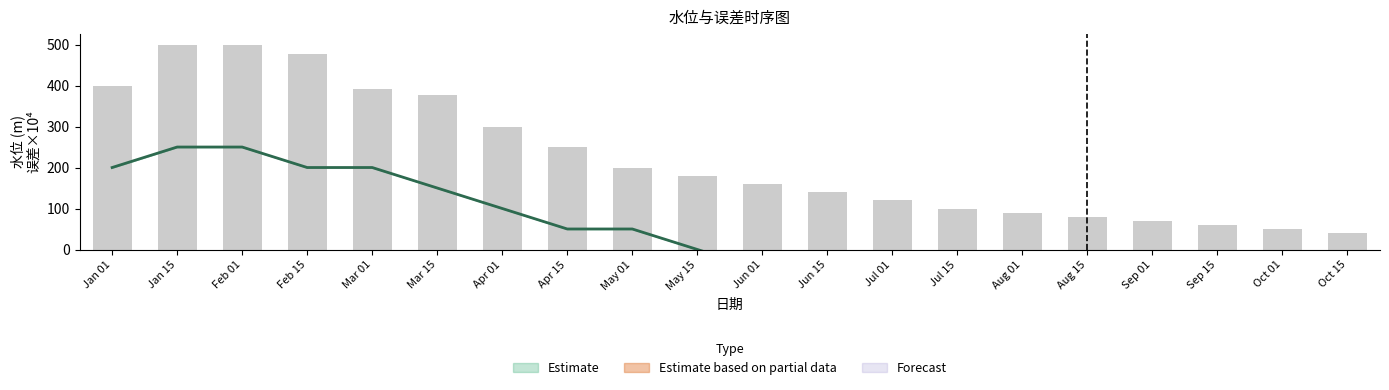

What is the label of the 16th bar from the right?

2016-03-01